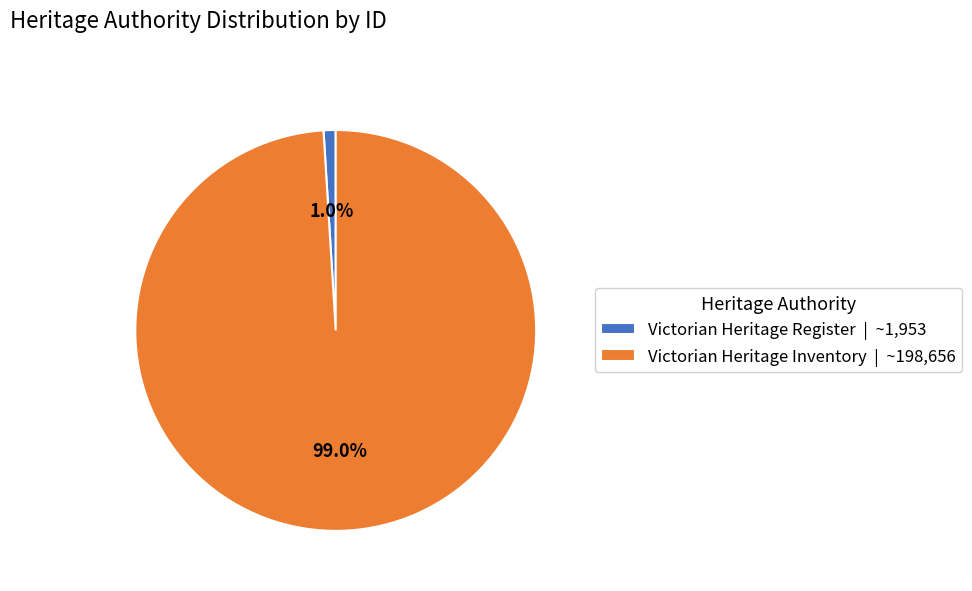

How many segments does this pie chart have?

2